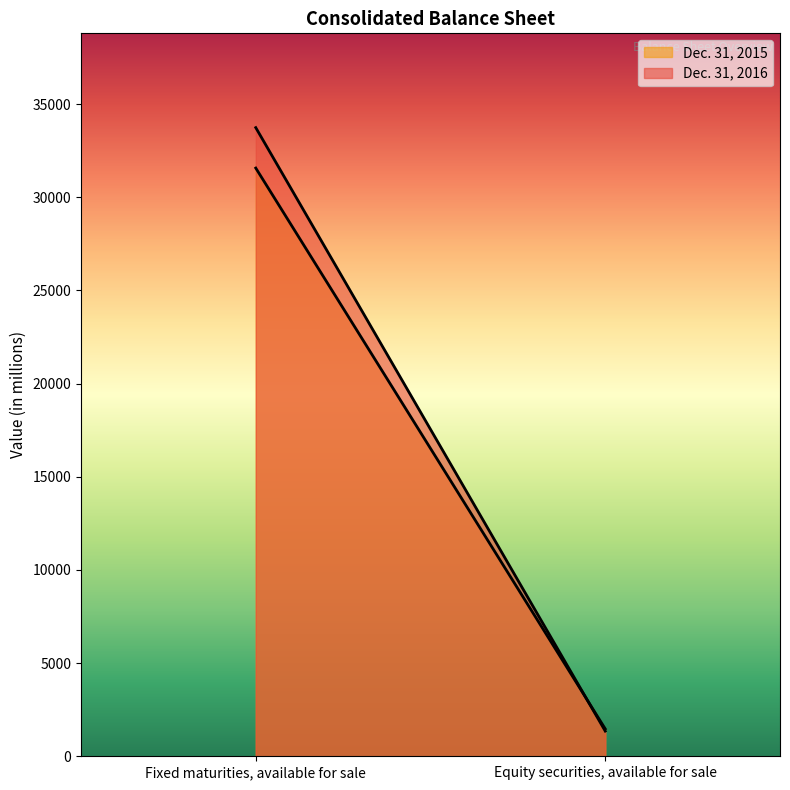

What is the difference between the Dec. 31, 2015 values at Fixed maturities, available for sale and Equity securities, available for sale?

30096